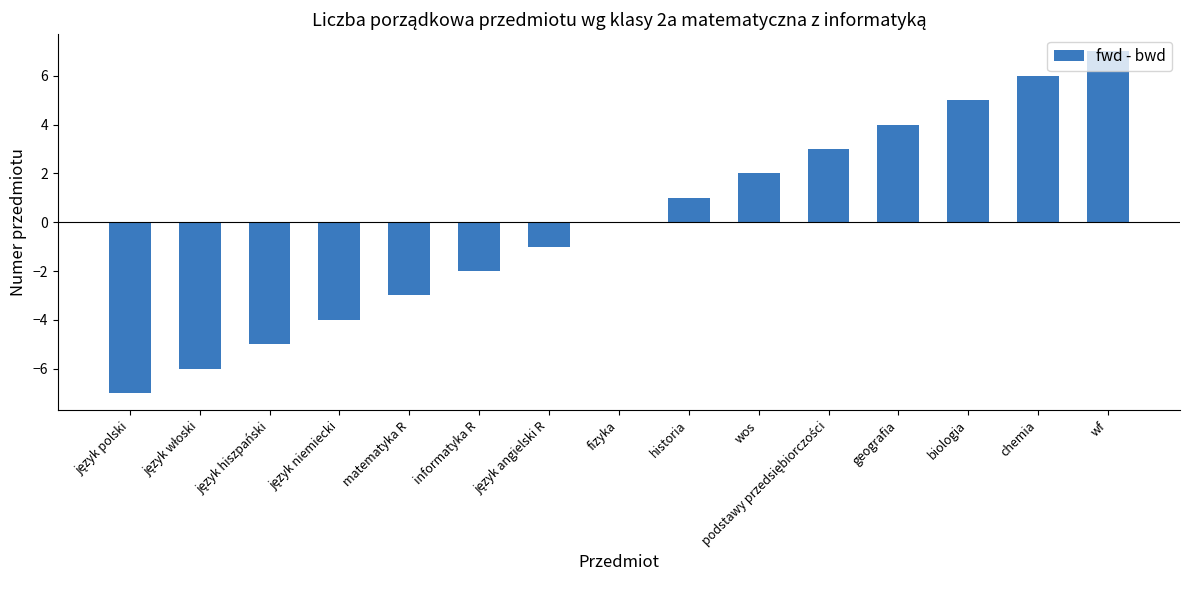

How many categories are shown in the chart?

15